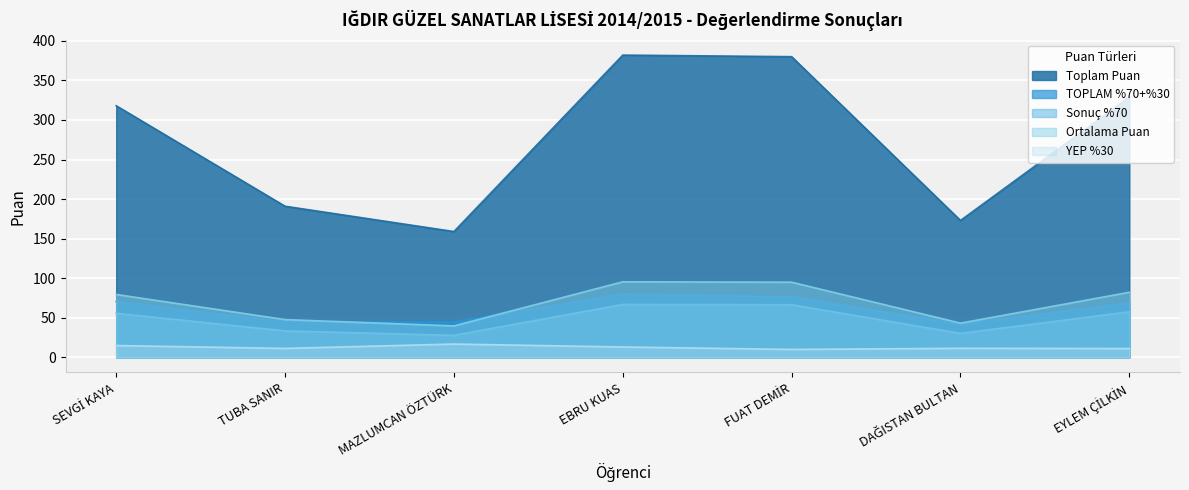

Which series has the largest total across all categories?

Toplam Puan